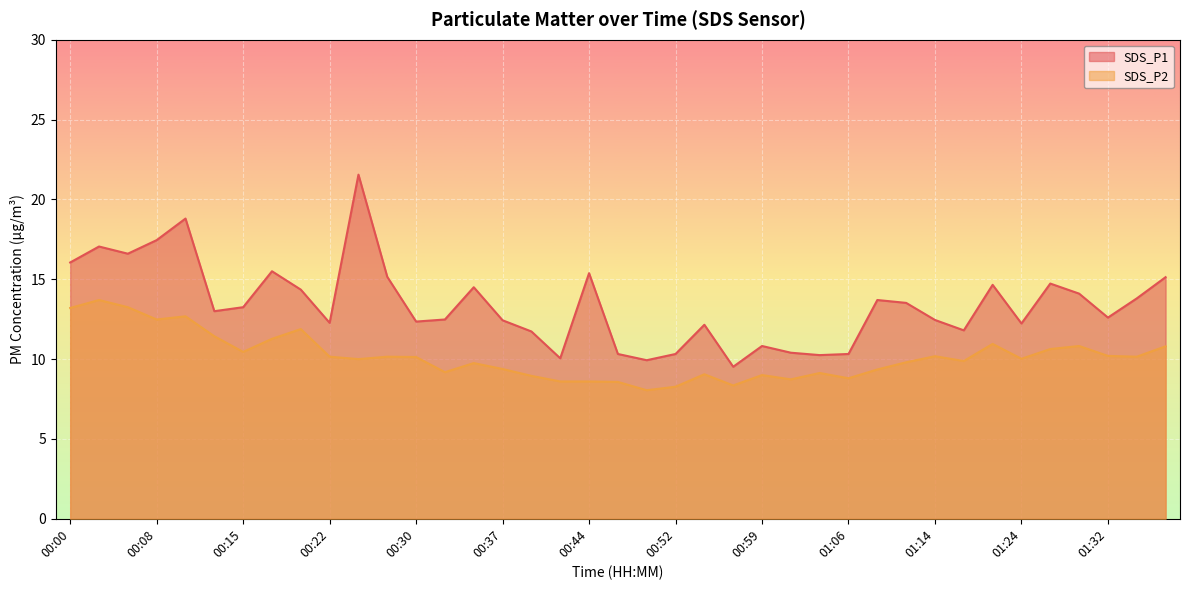

True or false: SDS_P2 has more than 1 points higher than both neighbors.

True